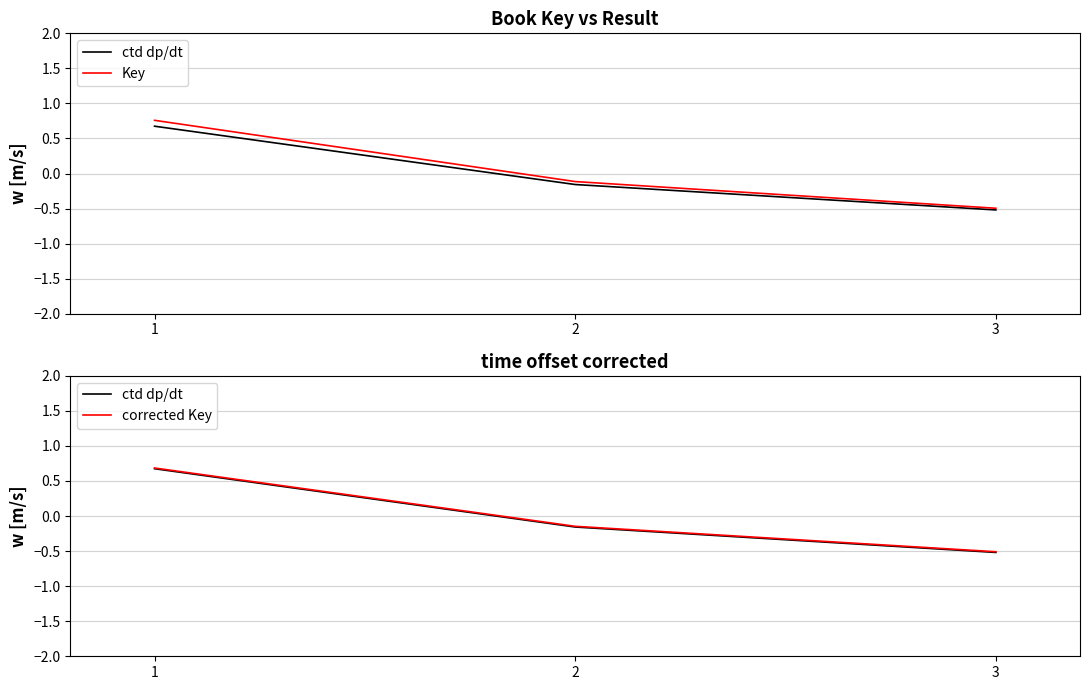

At which category does the chart reach its peak across all series?

1